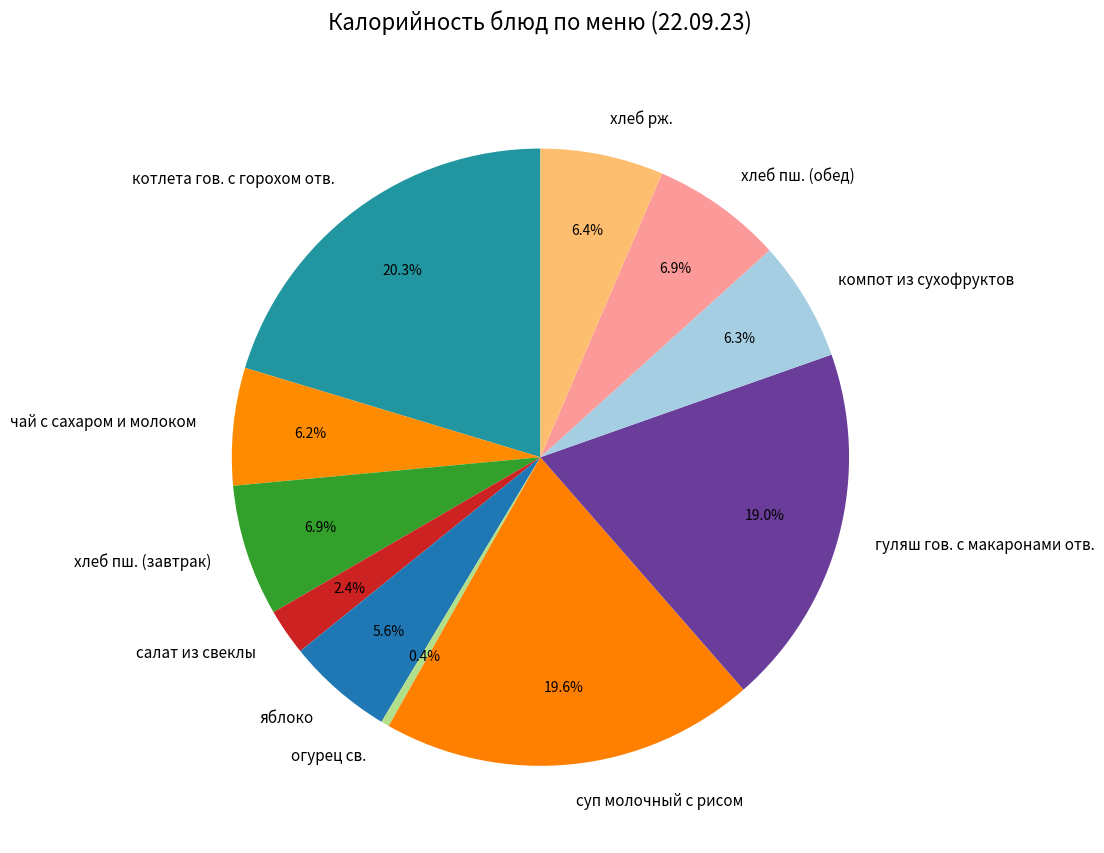

What percentage do огурец св. and хлеб пш. (обед) together represent?

7.3%